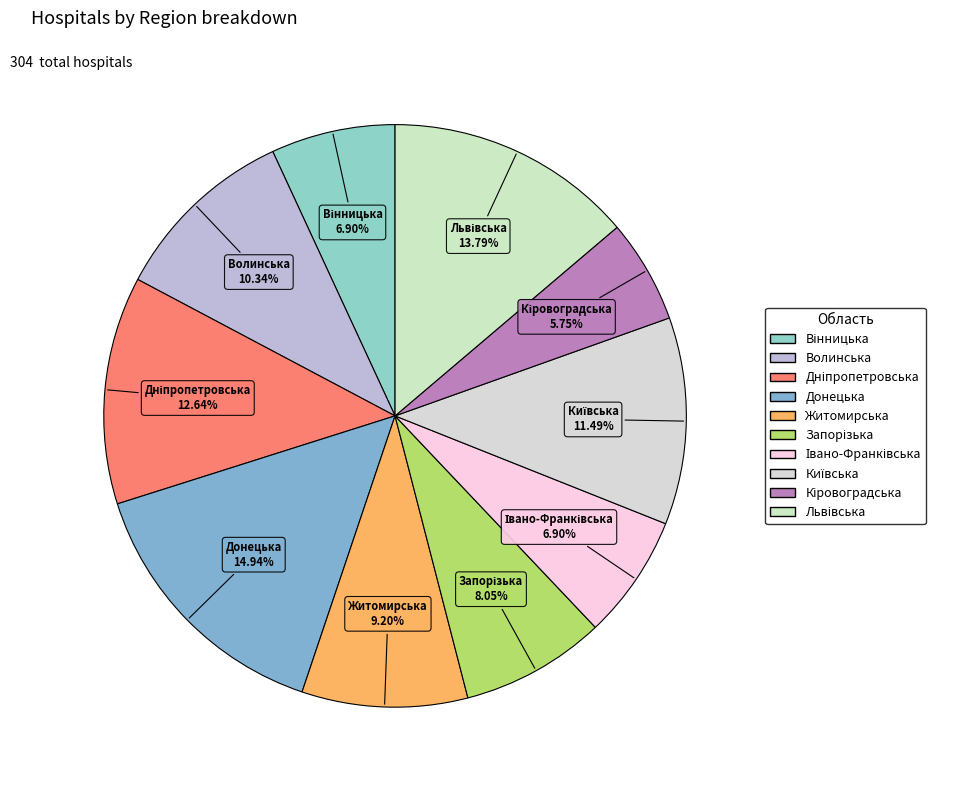

Which slice is the largest?

Донецька